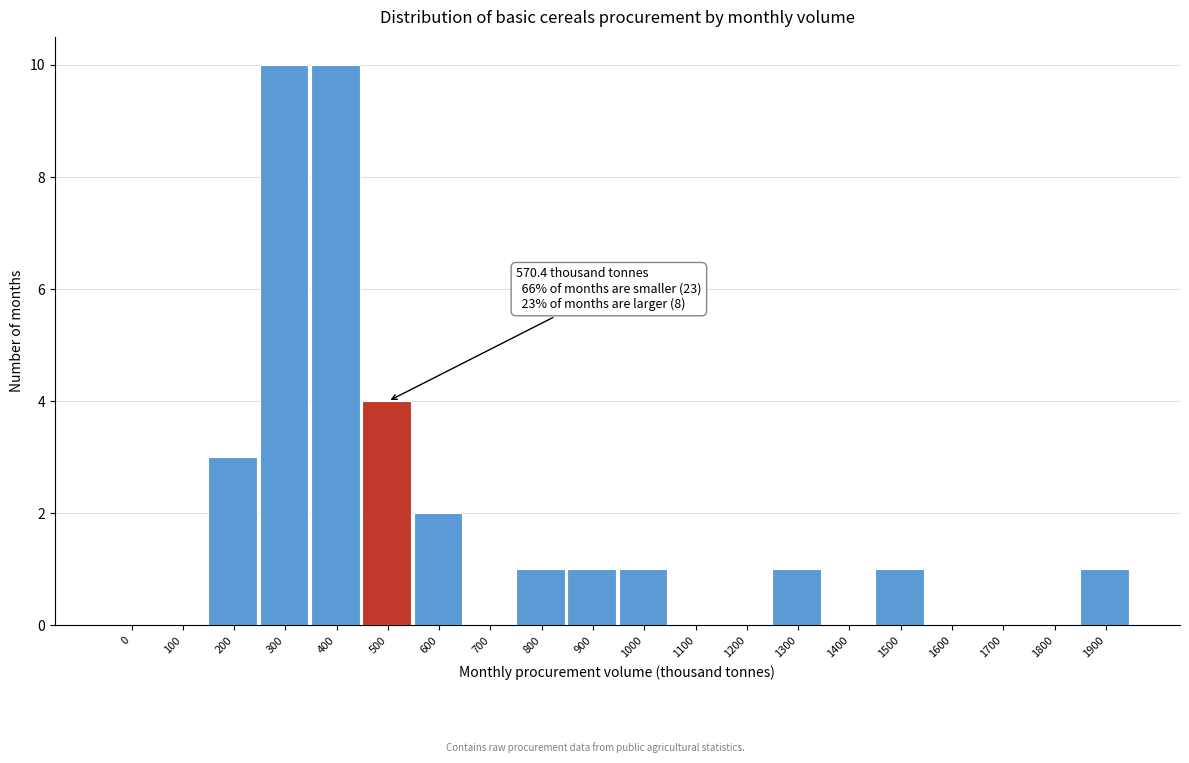

Reading left to right, transcribe all the data shown in this chart.

0=0	100=0	200=3	300=10	400=10	500=4	600=2	700=0	800=1	900=1	1000=1	1100=0	1200=0	1300=1	1400=0	1500=1	1600=0	1700=0	1800=0	1900=1